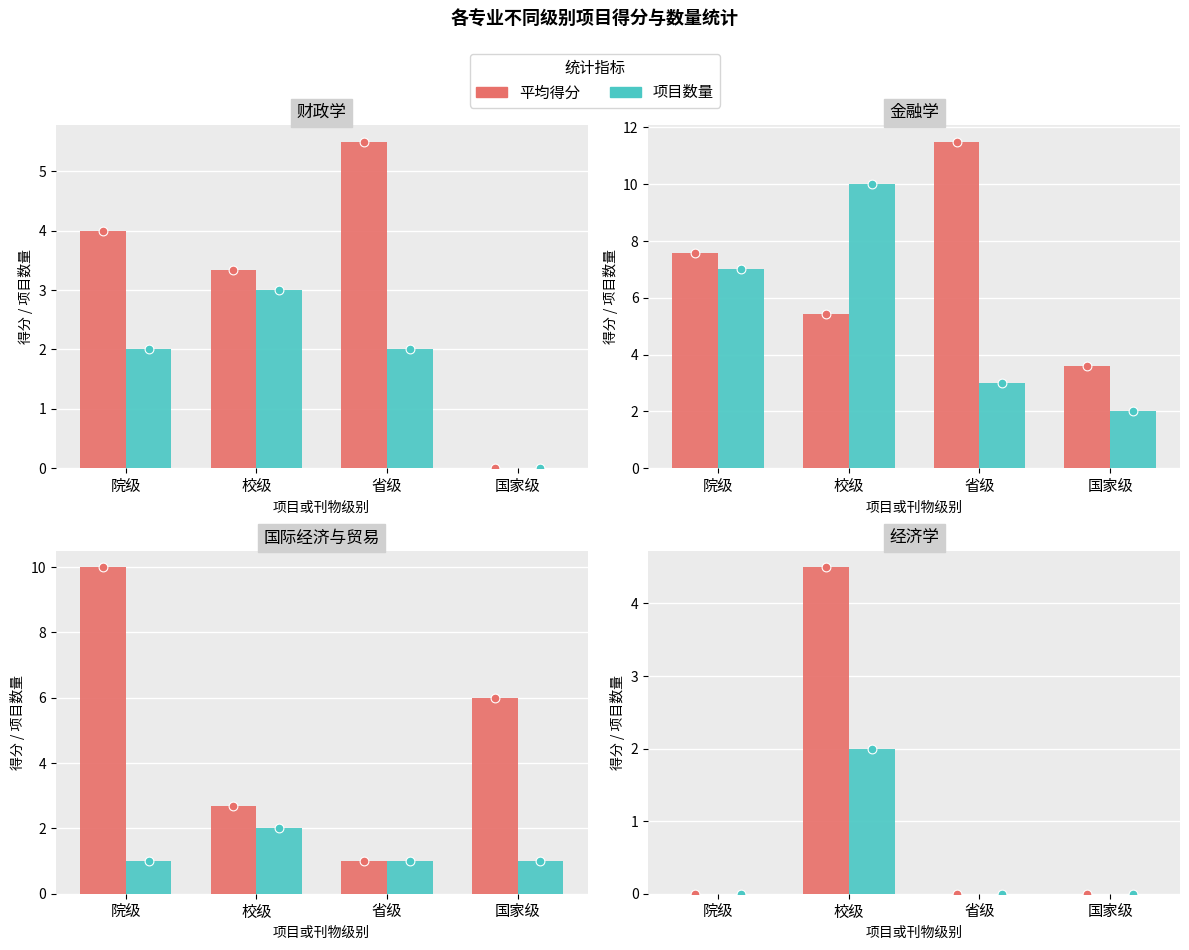

Which series has the largest total across all categories?

平均得分